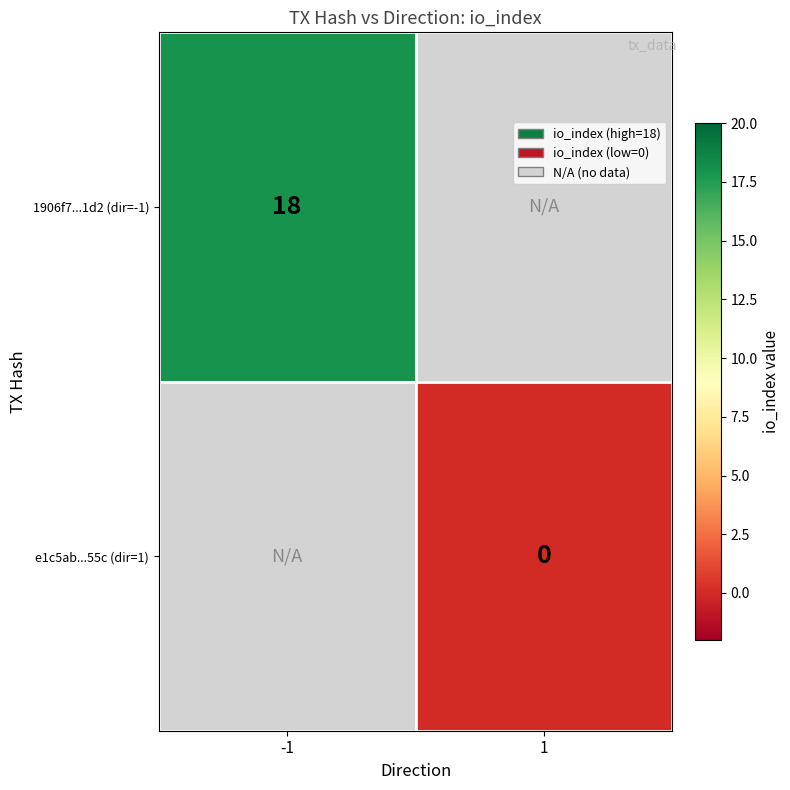

True or false: 1906f7...1d2 (dir=-1) has a value of 9 at -1.

False